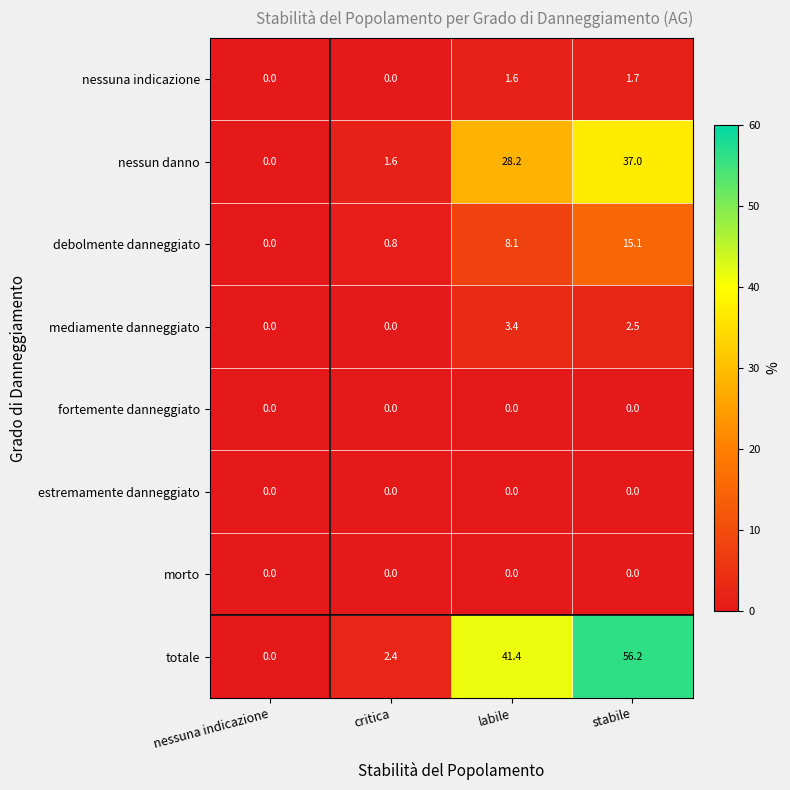

How many distinct data groups are displayed?

8